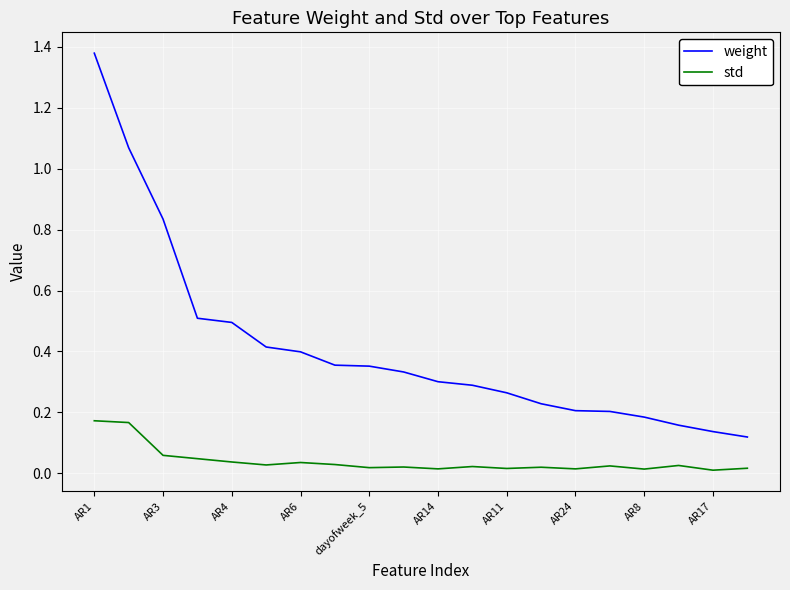

How many series are shown in this chart?

2